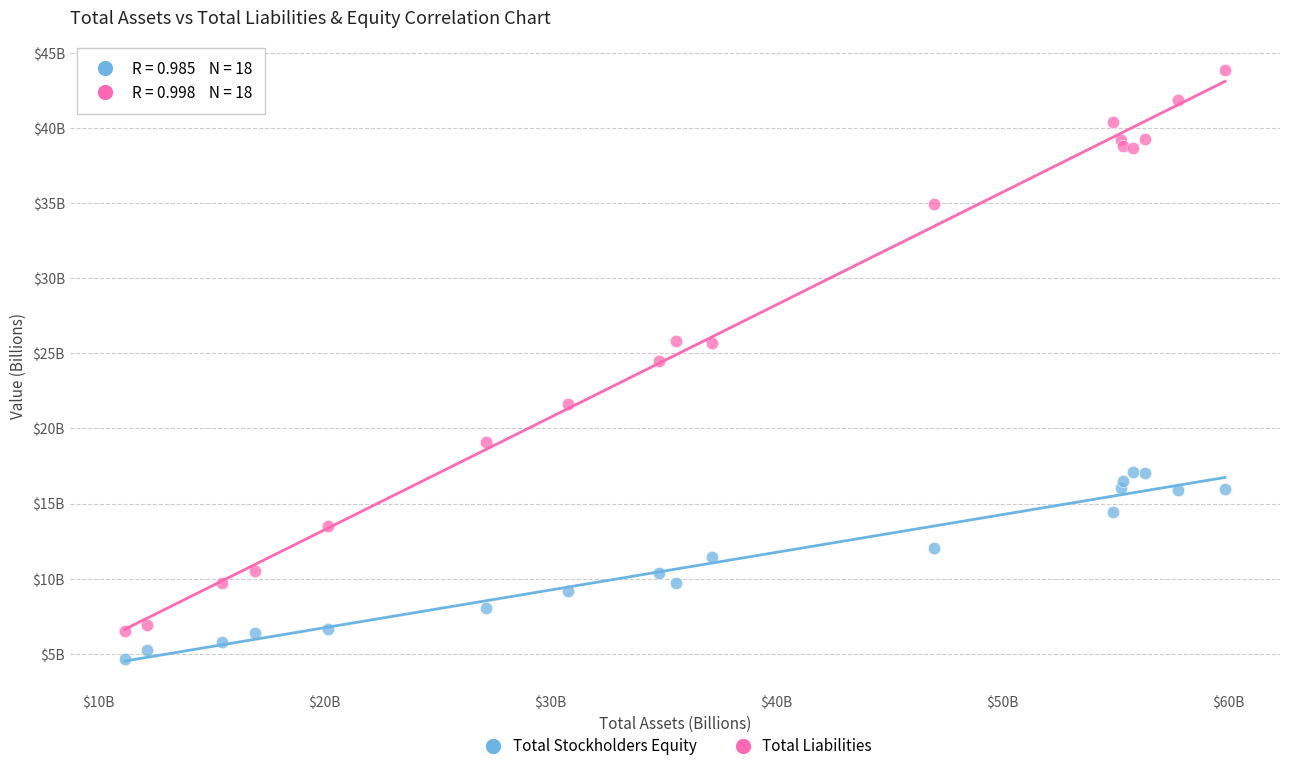

What are all the series names shown in the legend?

Total Stockholders Equity, Total Liabilities